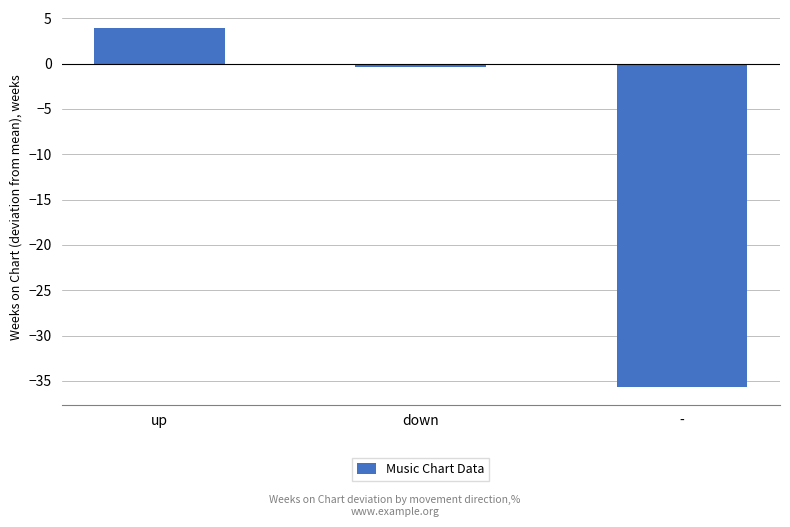

How many values are below zero?

2